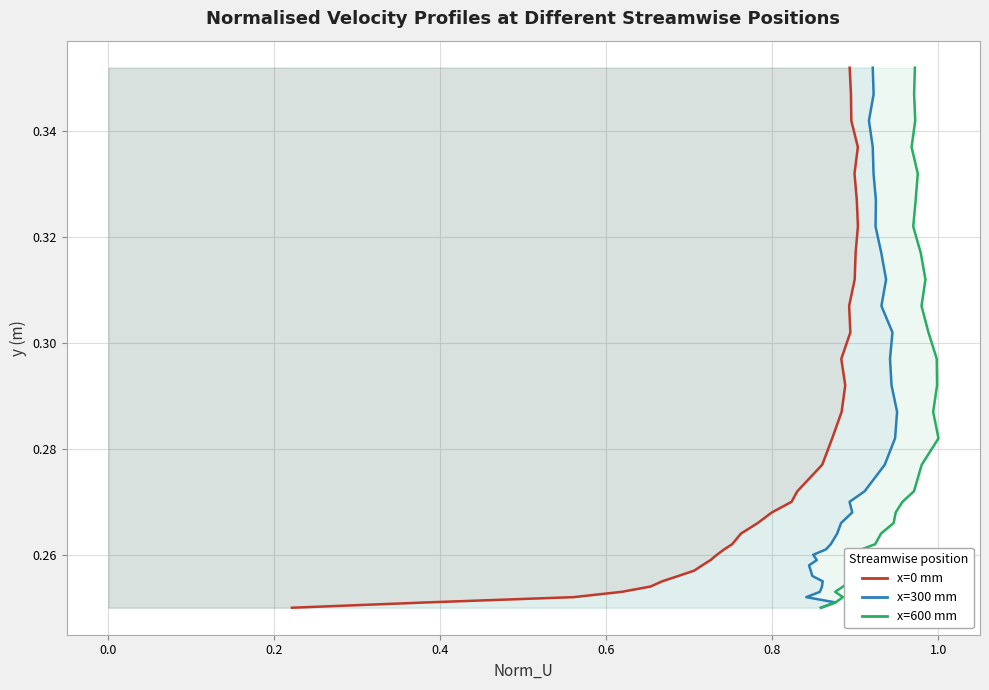

The x=600 series shows 0.3 at 1.0. True or false?

True